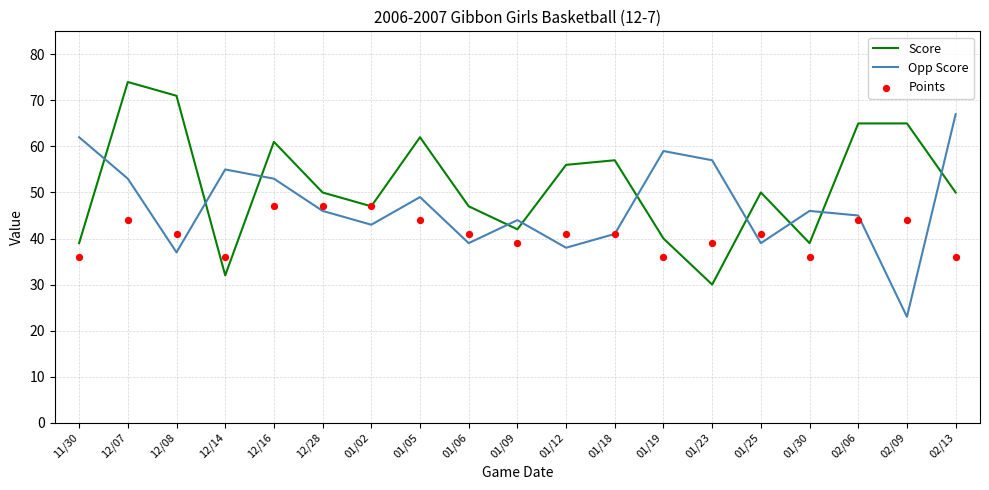

At which category is the sum across all series the highest?

12/07